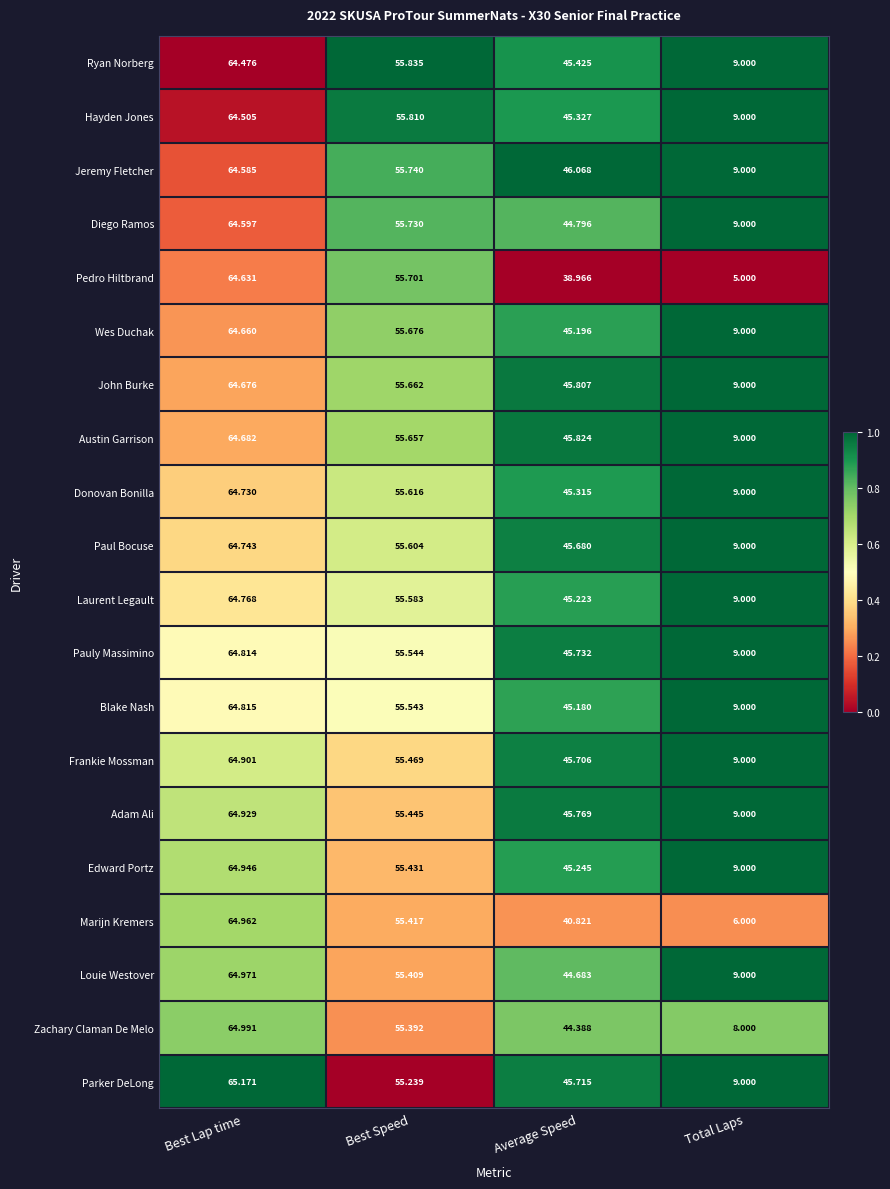

List the labels in order of Ryan Norberg value, smallest first.

Total Laps, Average Speed, Best Speed, Best Lap time